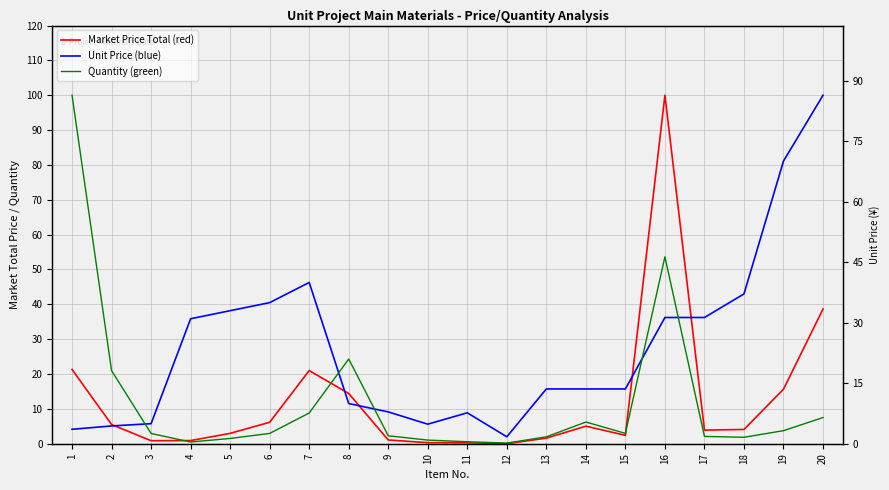

Does the chart have visible grid lines?

Yes